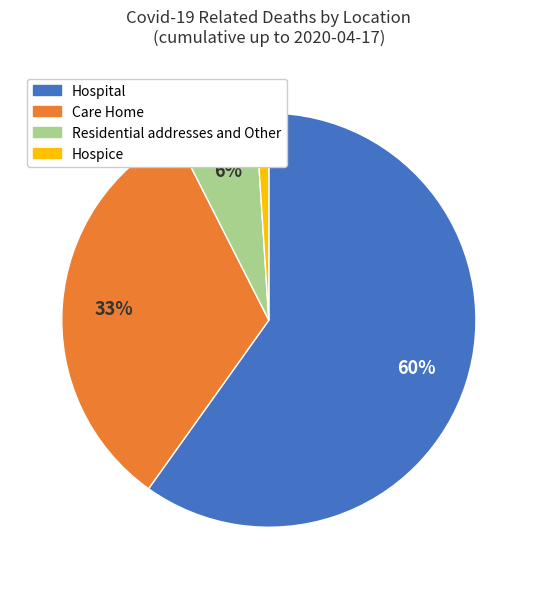

The Hospice slice represents 7% of the pie. True or false?

False